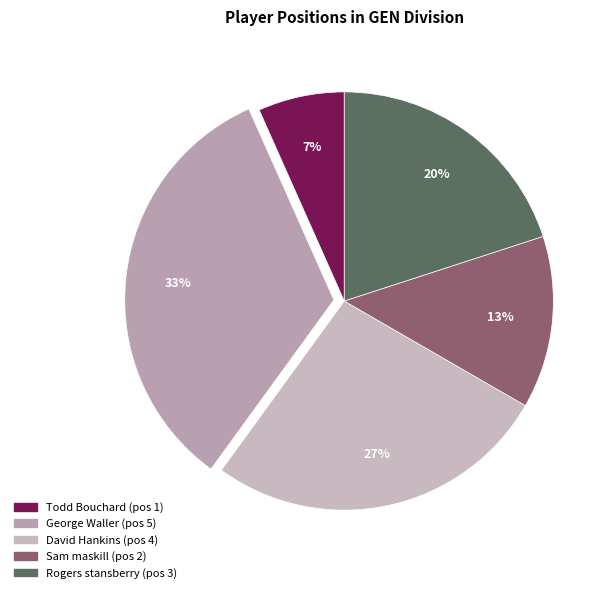

Which slice is the smallest?

Todd Bouchard